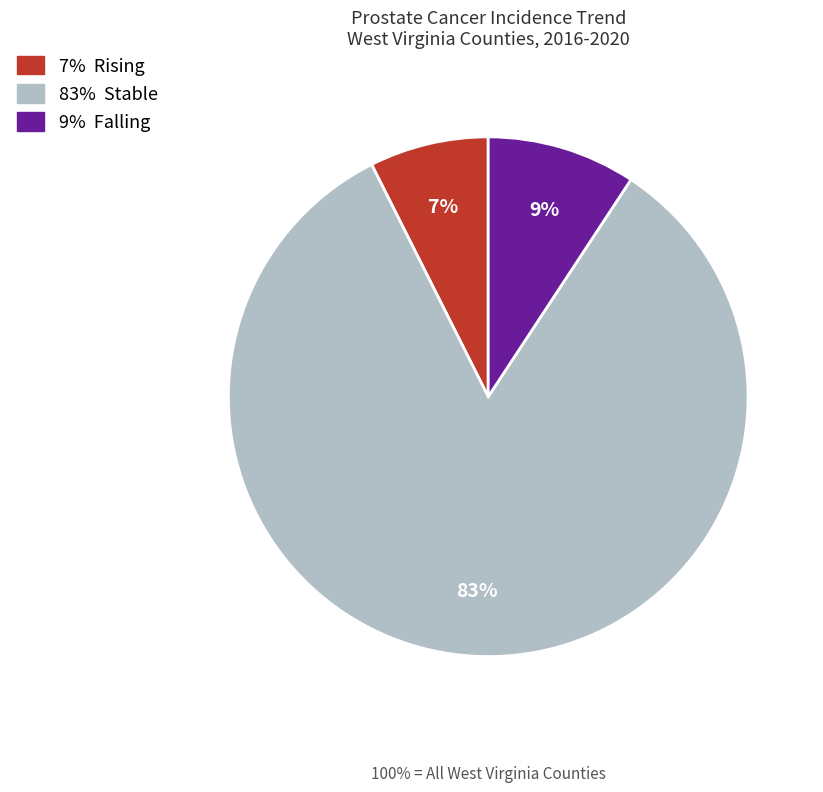

Does any single category account for the majority?

Yes